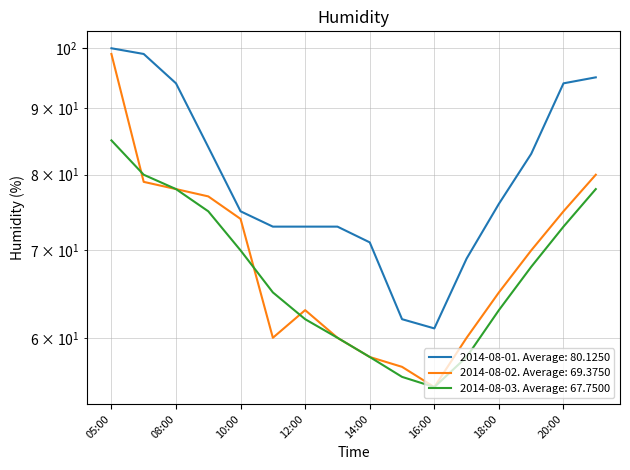

What is the label of the 6th point from the left?

11:00